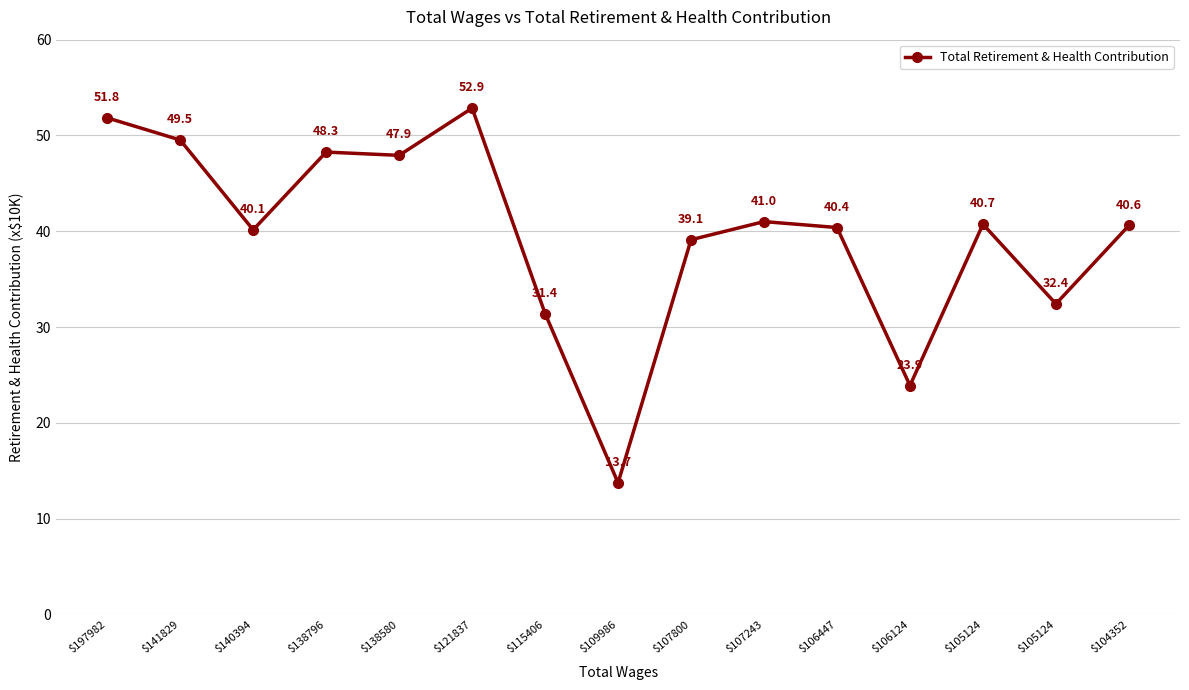

Is this an area chart (filled region under the line)?

No